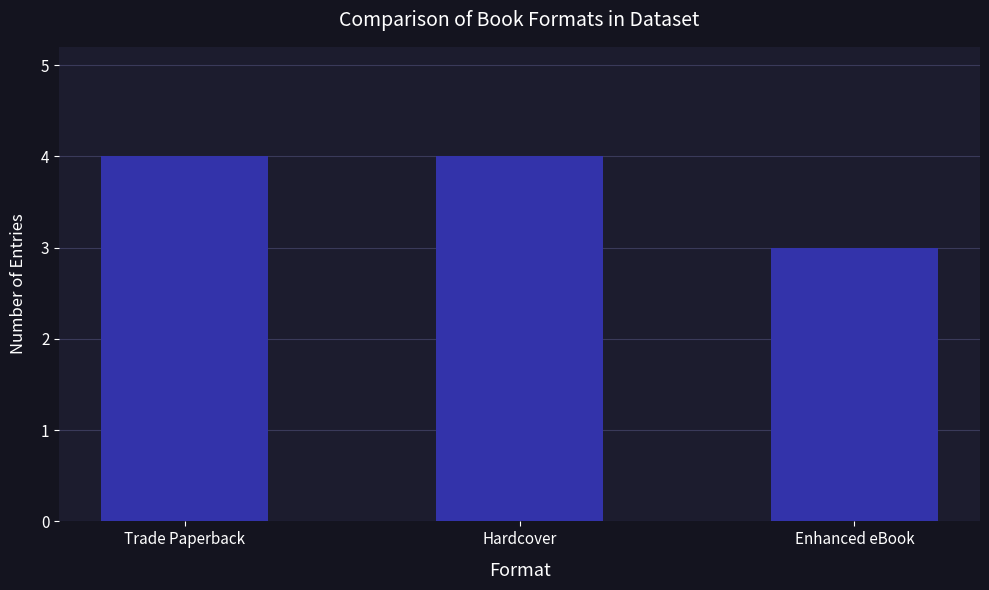

Which has a higher value, Trade Paperback or Enhanced eBook?

Trade Paperback